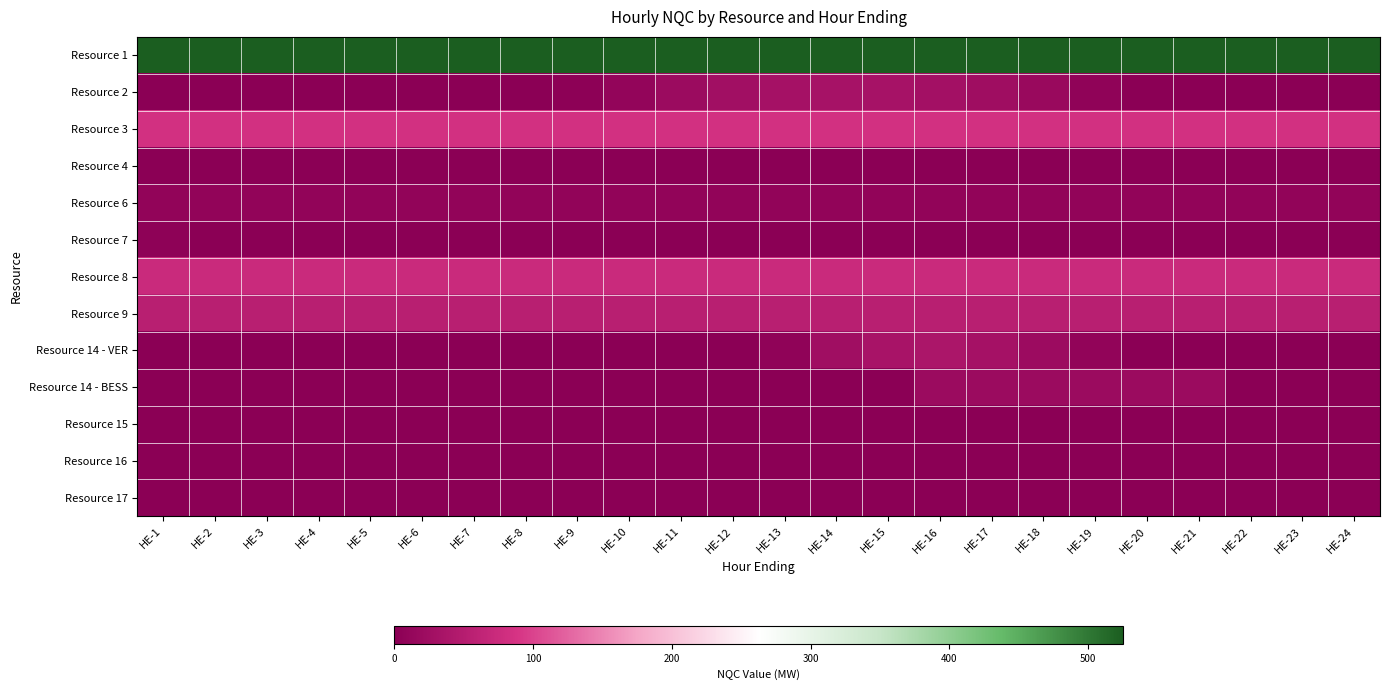

What is the total value across all series at HE-24?

746.1